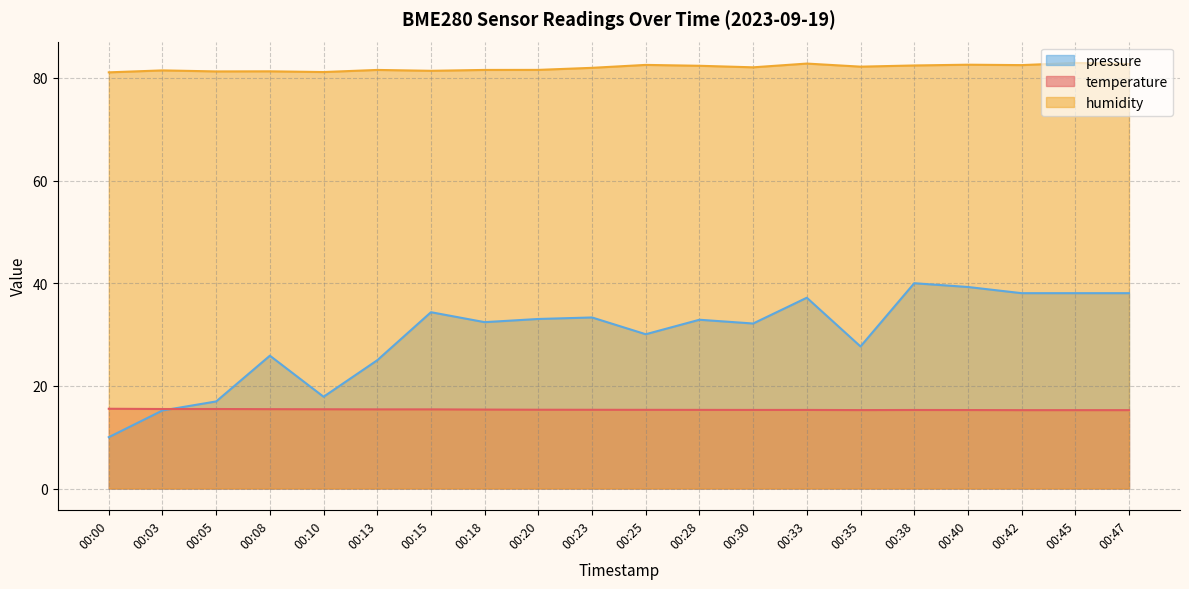

What is the sum of all temperature values?

307.3